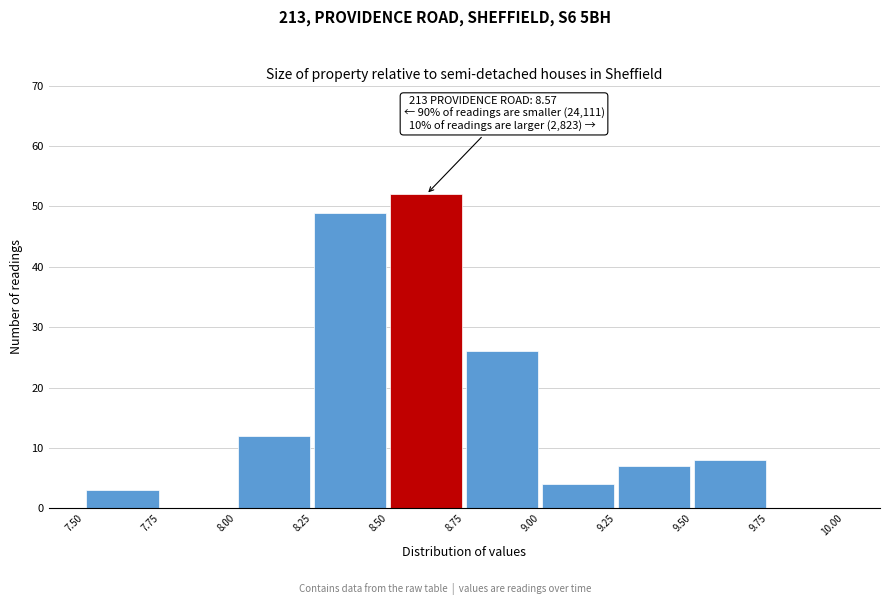

Which range on the x-axis has the tallest bar?

8.50 to 8.75